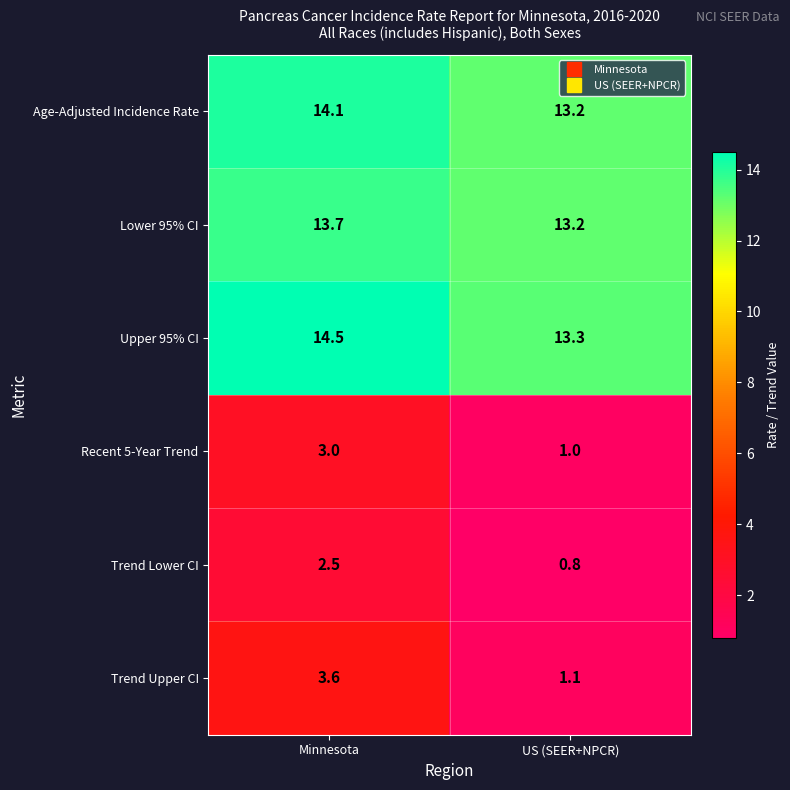

What is the spread (max minus min) of values at Minnesota?

12.0